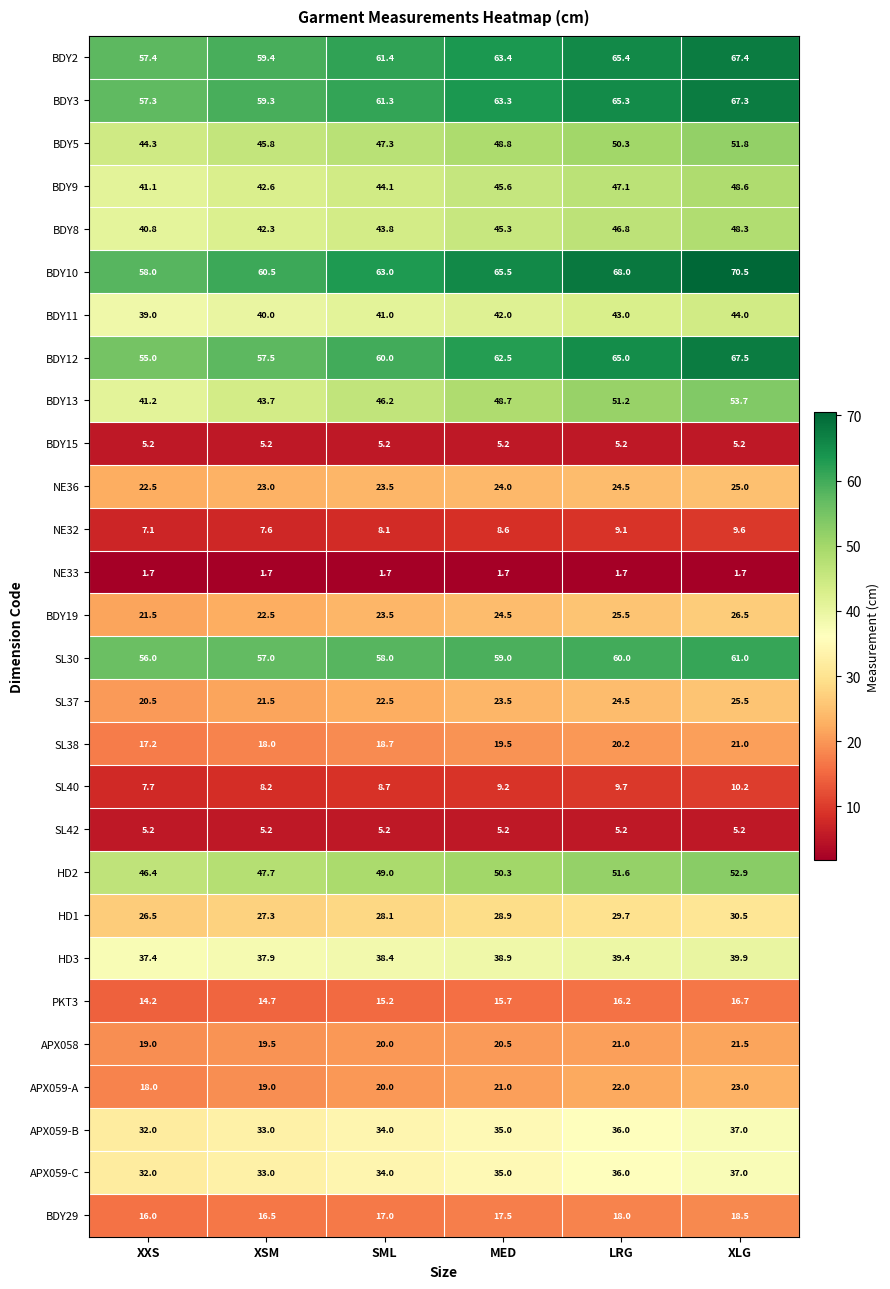

What is the greatest value displayed?

70.5